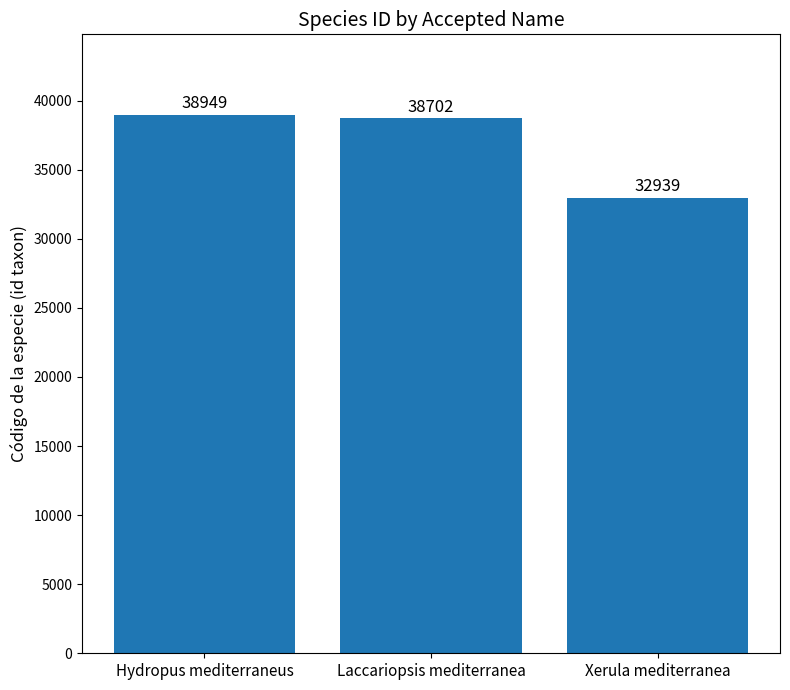

The chart shows a value of 12404 at Xerula mediterranea. True or false?

False